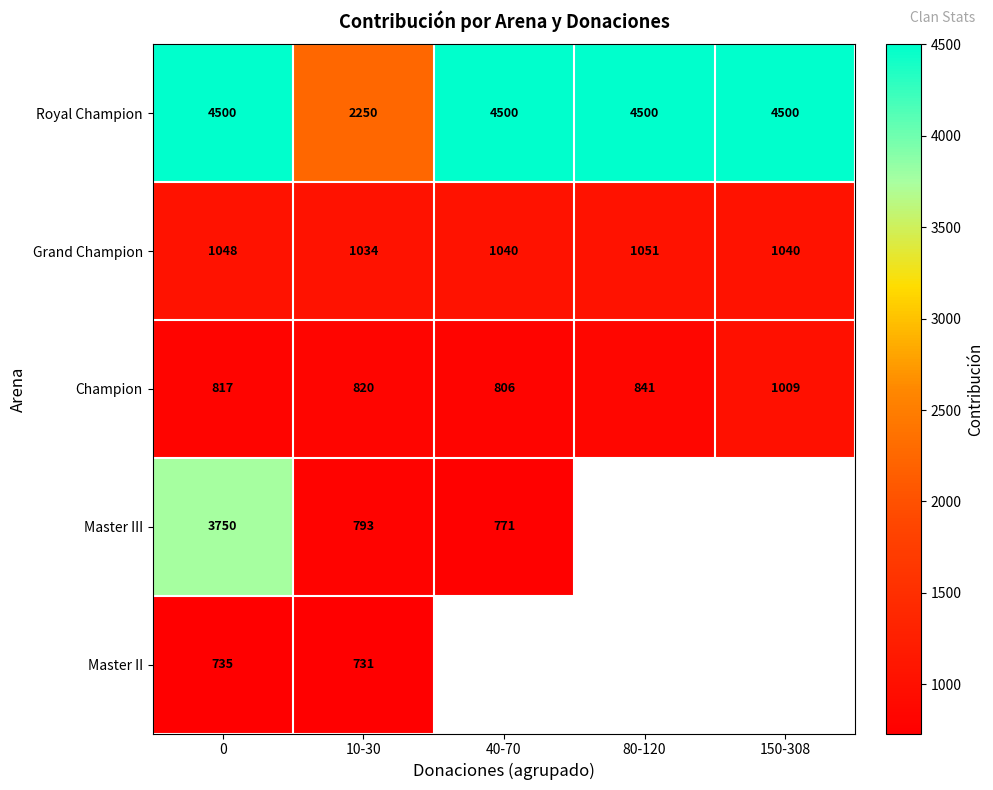

What is the spread (max minus min) of values at 150-308?

3491.0